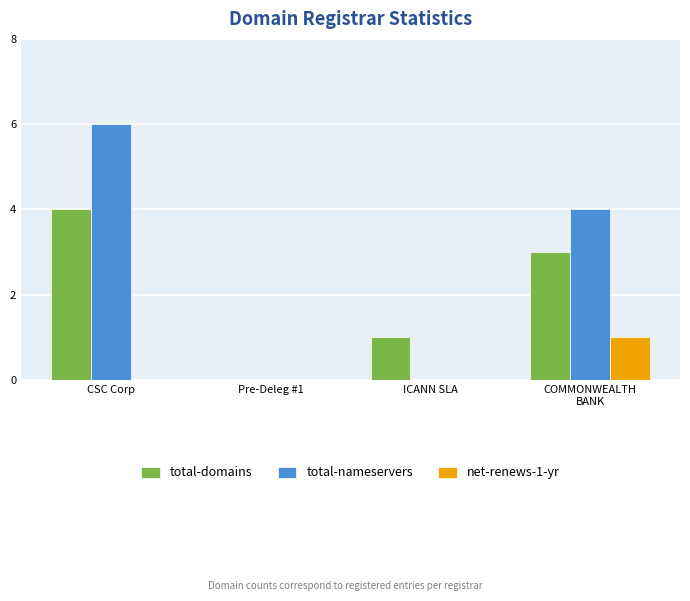

What is the highest value of the net-renews-1-yr series?

1